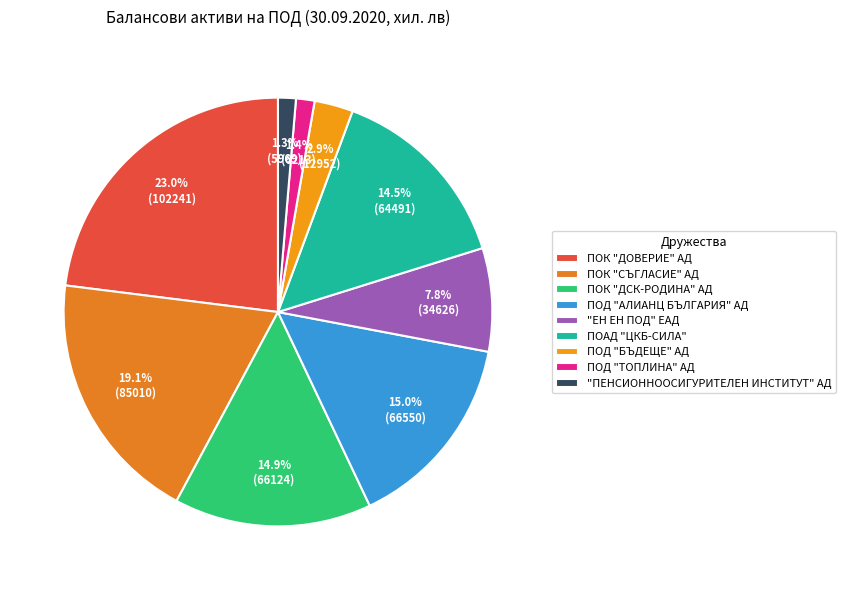

To the nearest percent, what is the difference between the "ПЕНСИОННООСИГУРИТЕЛЕН ИНСТИТУТ" АД and ПОД "АЛИАНЦ БЪЛГАРИЯ" АД slice percentages?

14%